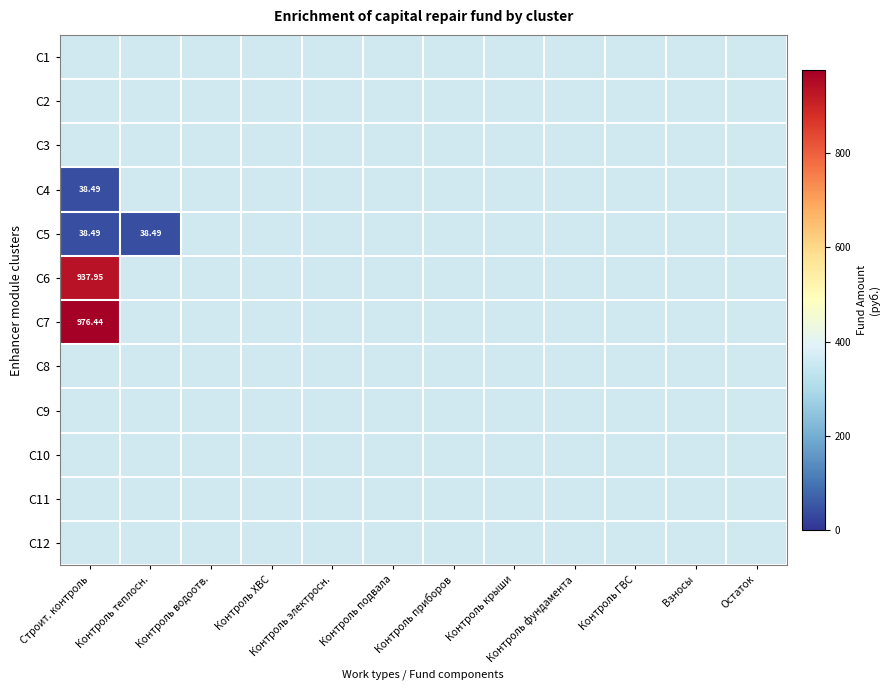

Is the value of C6 at Контроль ХВС greater than the value of C3 at Контроль крыши?

No